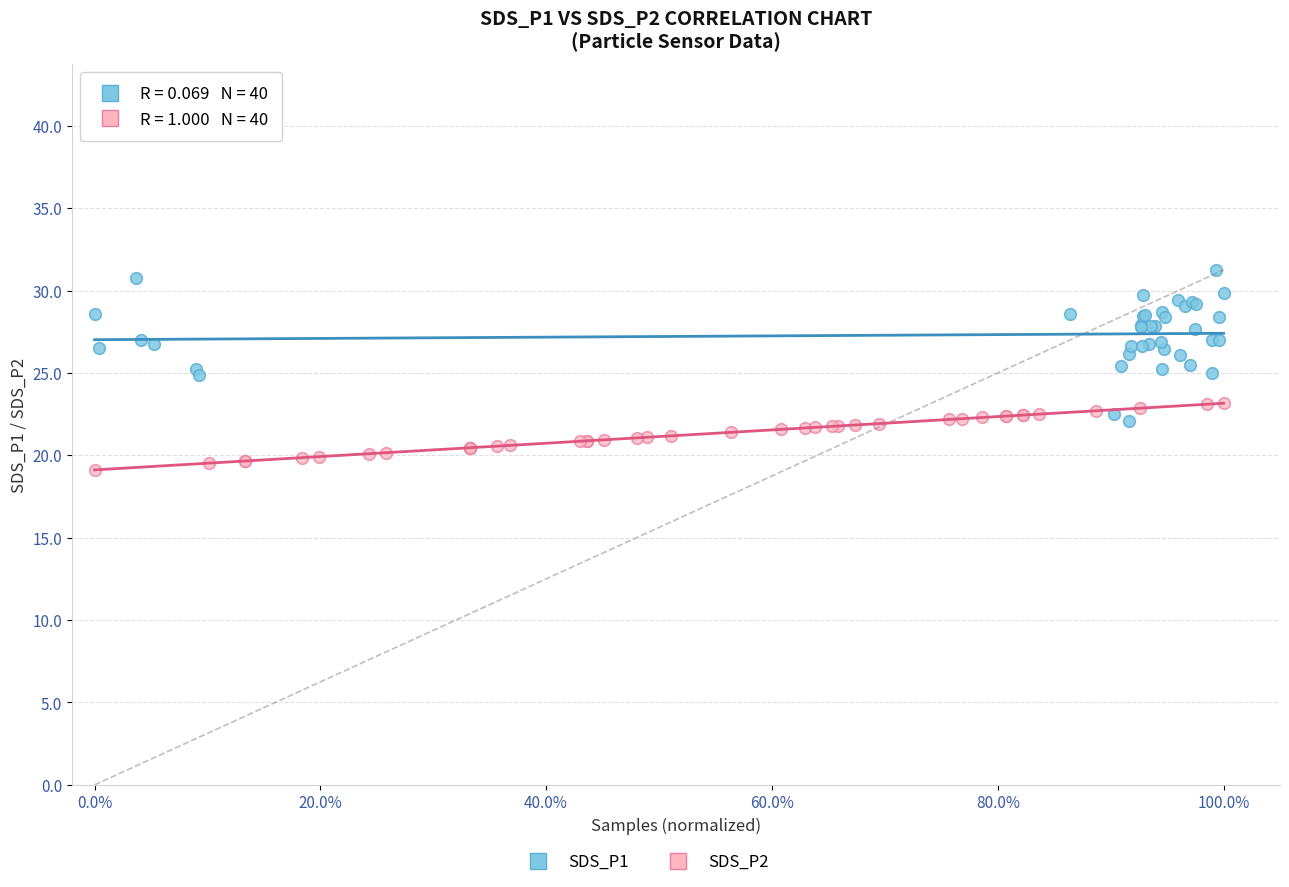

Which series has the largest Y range (max minus min)?

SDS_P1